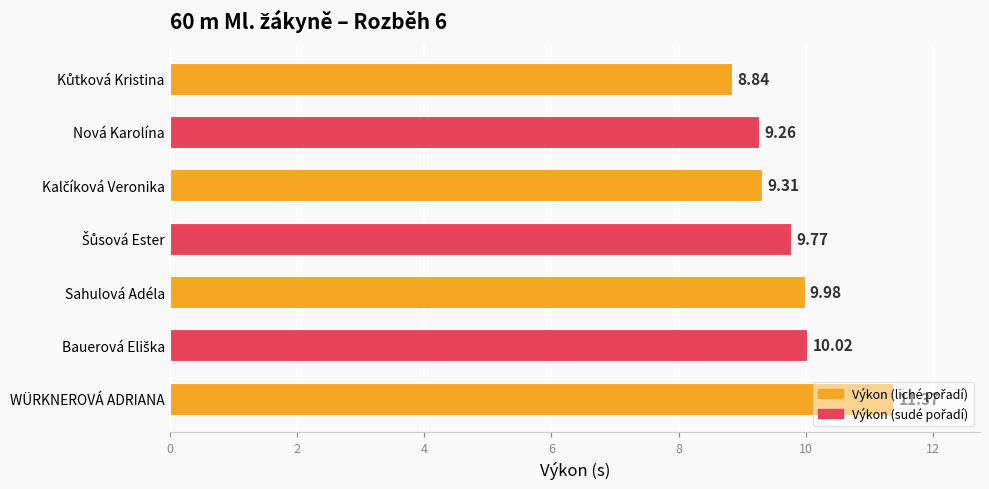

How many distinct data groups are displayed?

1